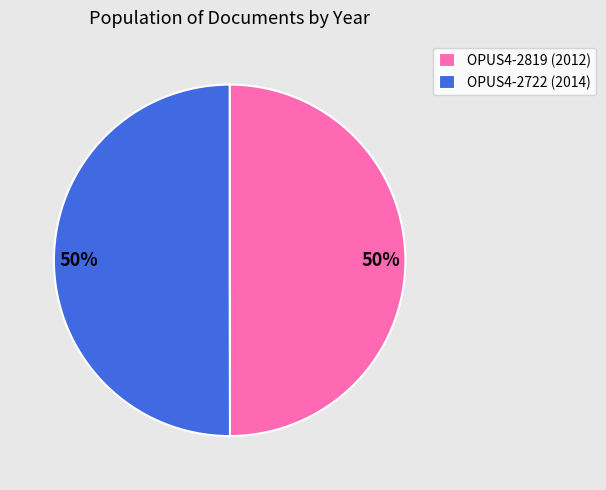

Approximately how many times larger is the value at OPUS4-2819 compared to OPUS4-2722?

1.0